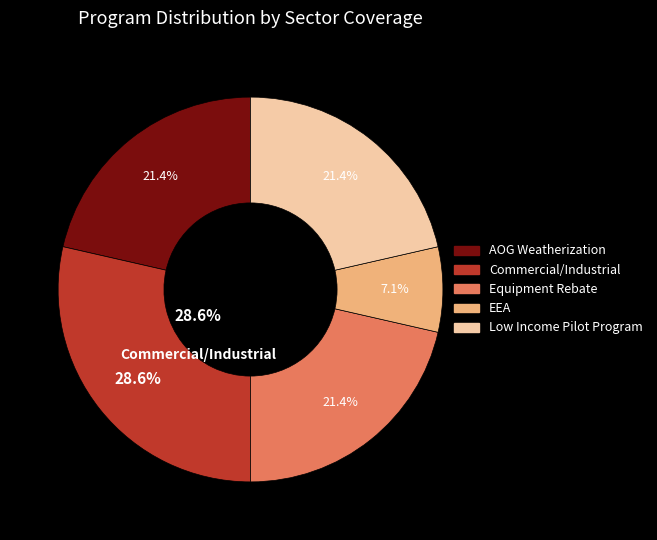

To the nearest percent, what is the difference between the Low Income Pilot Program and Commercial/Industrial slice percentages?

7%